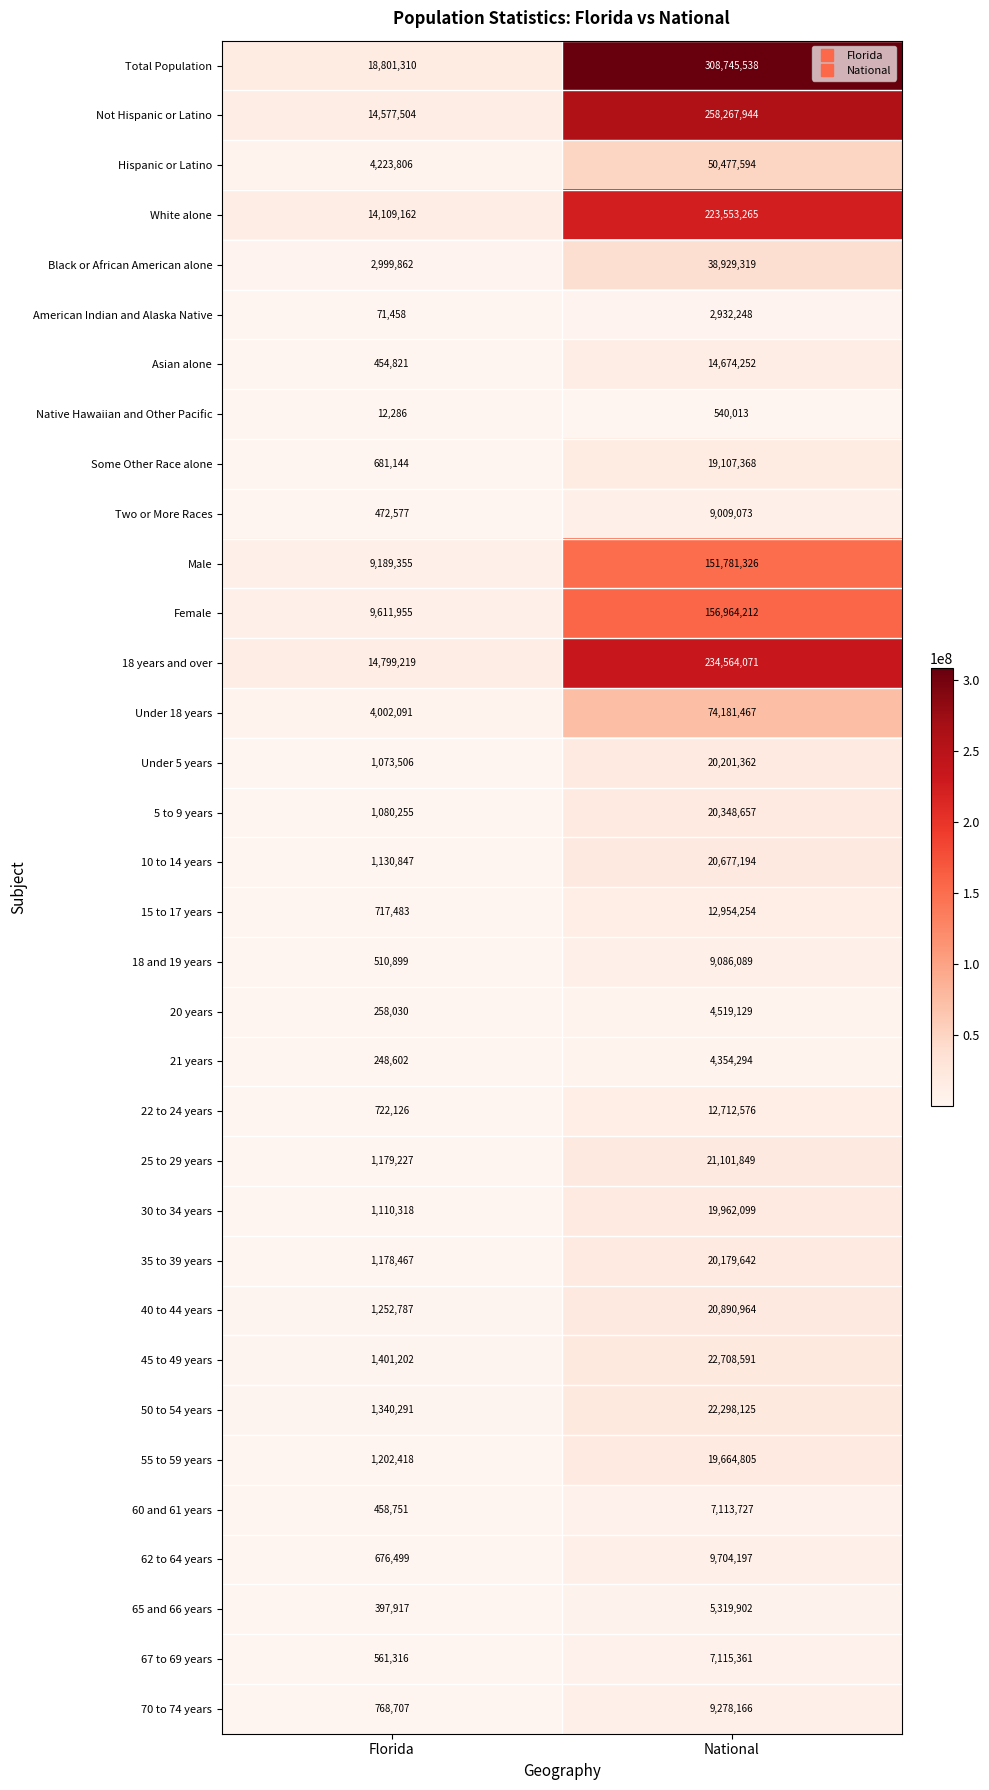

What is the sum of the 5 to 9 years values at Florida and National?

21428912